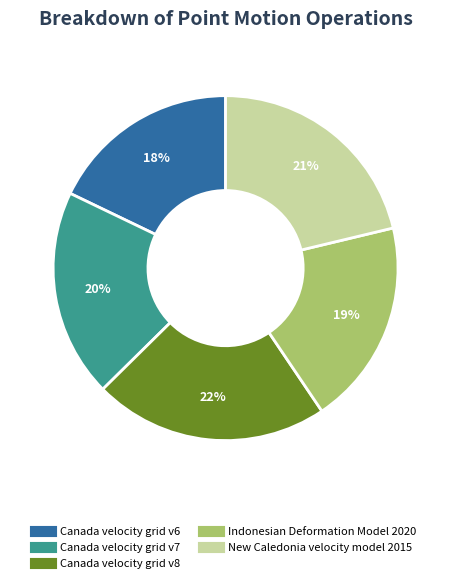

Approximately how many times larger is the value at New Caledonia velocity model 2015 compared to Canada velocity grid v8?

1.0